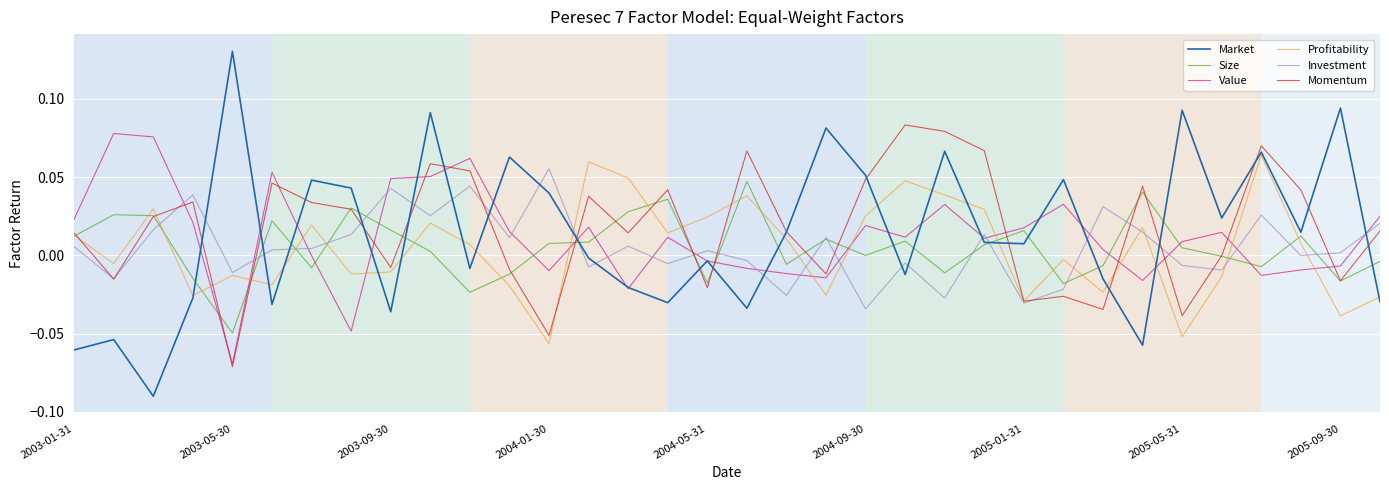

Is this an area chart (filled region under the line)?

No